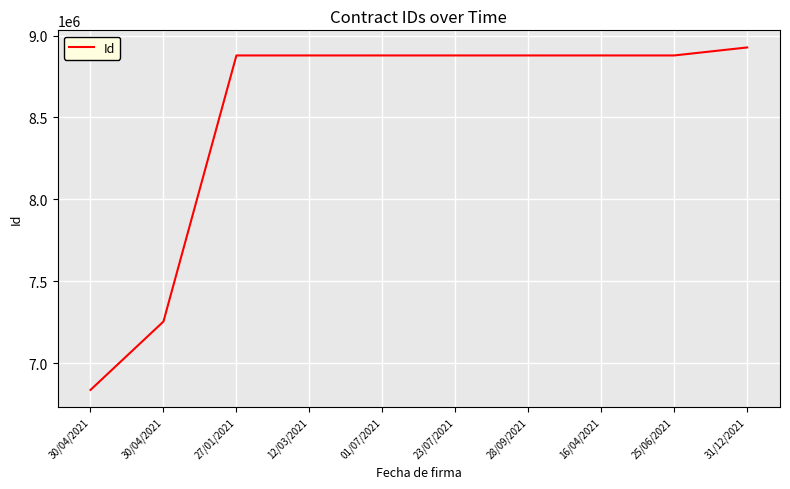

What is the ratio of the value at 23/07/2021 to the value at 28/09/2021?

1.0